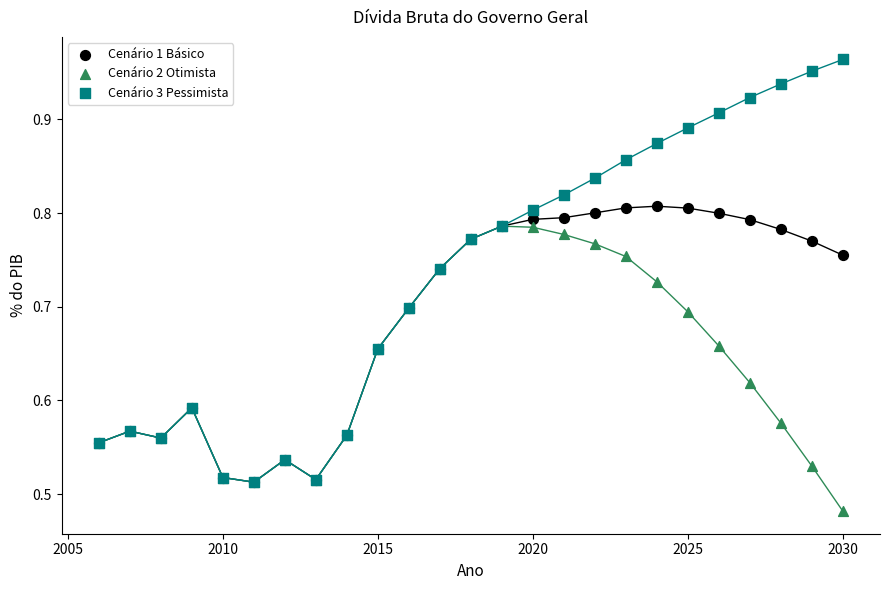

What are all the series names shown in the legend?

Cenário 1 Básico, Cenário 2 Otimista, Cenário 3 Pessimista